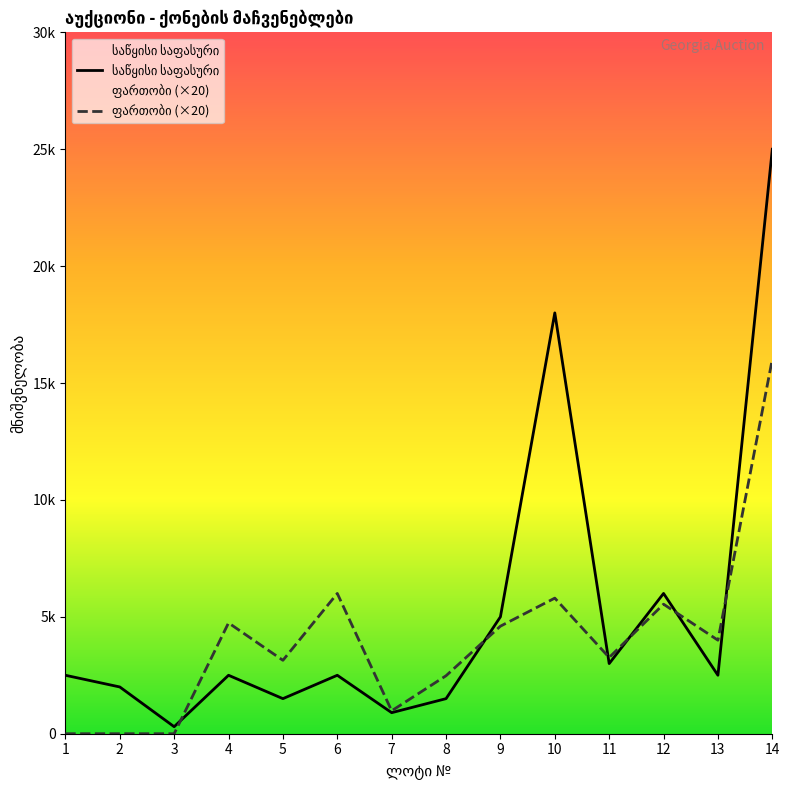

What is the difference between the second highest and minimum values in the ფართობი (×20) series?

6000